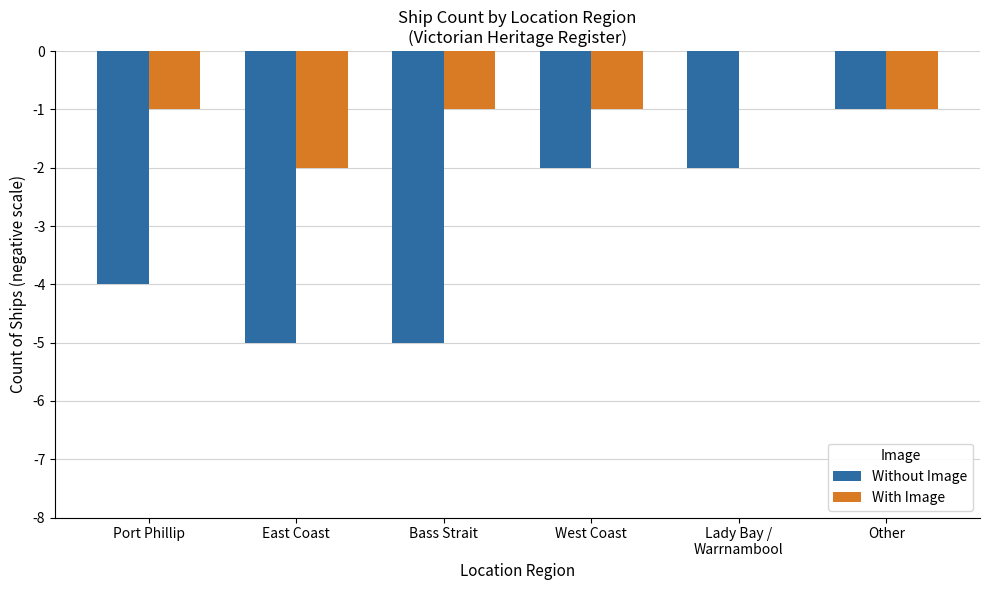

How many groups of bars are there?

6